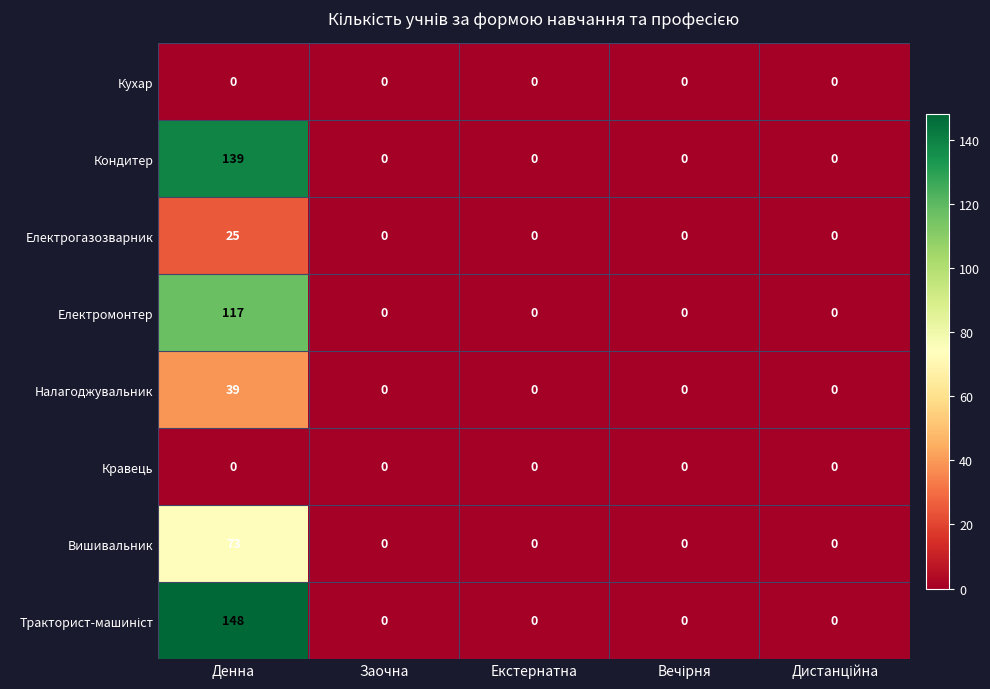

The Електромонтер series shows 59 at Денна. True or false?

False